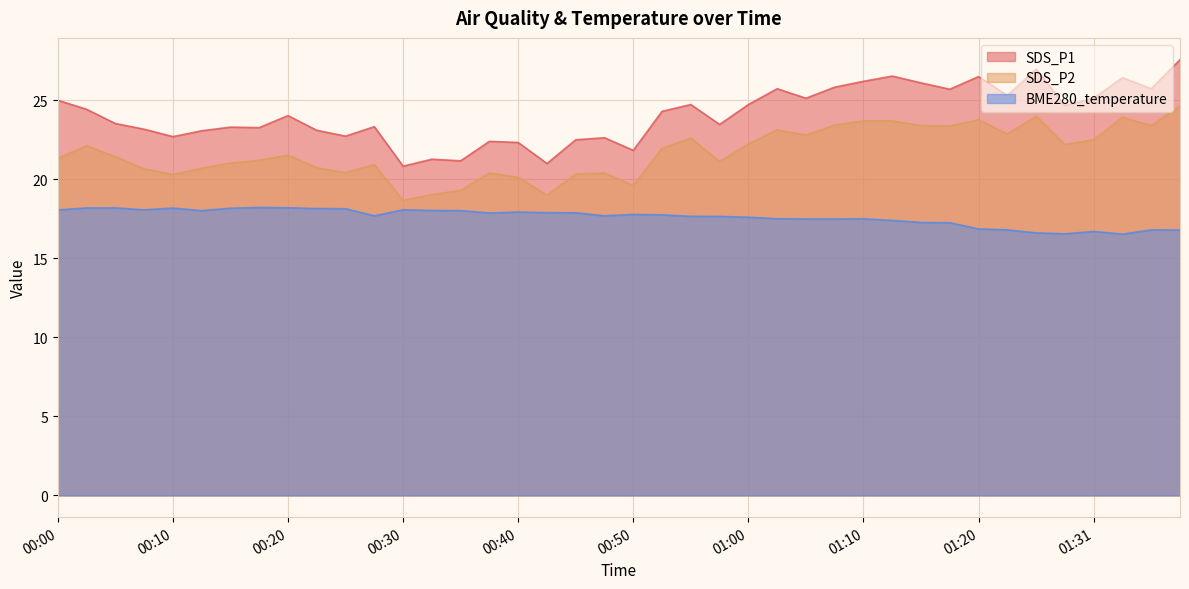

At which label does SDS_P1 first exceed 24?

00:00